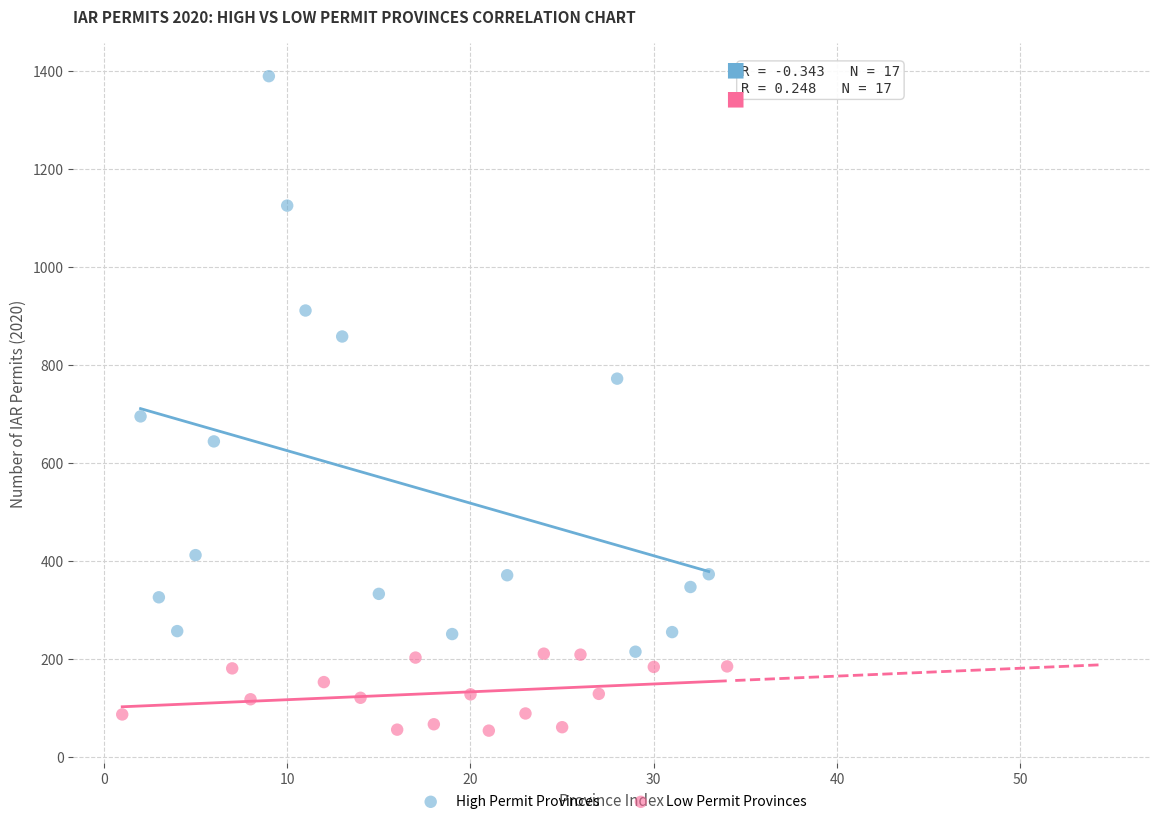

Which series has the largest Y range (max minus min)?

High Permit Provinces